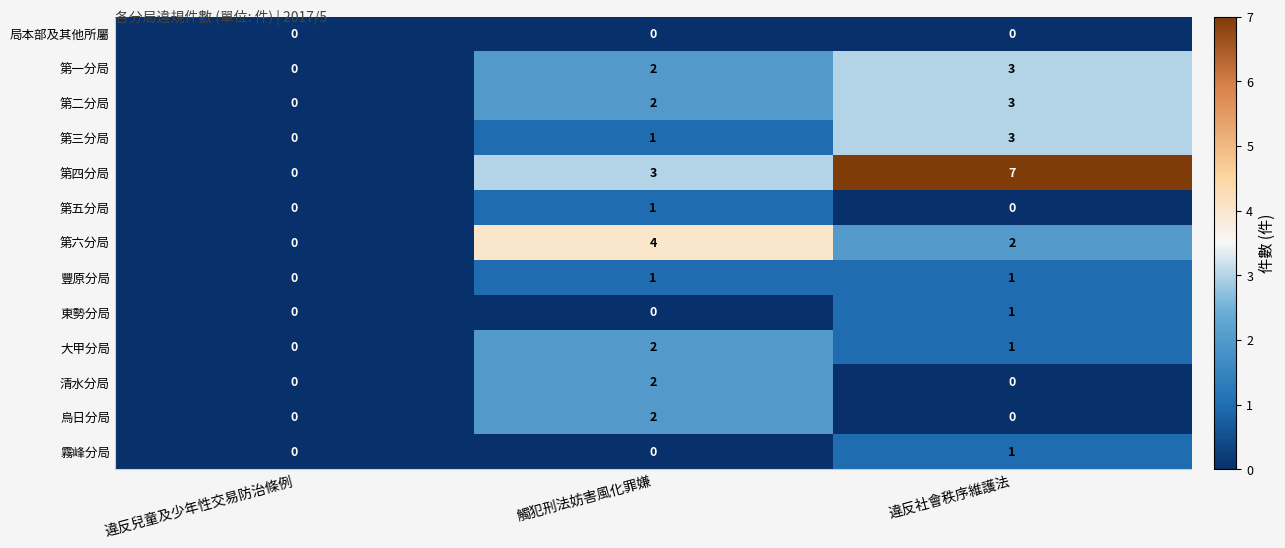

The 東勢分局 series shows -1 at 違反兒童及少年性交易防治條例. True or false?

False